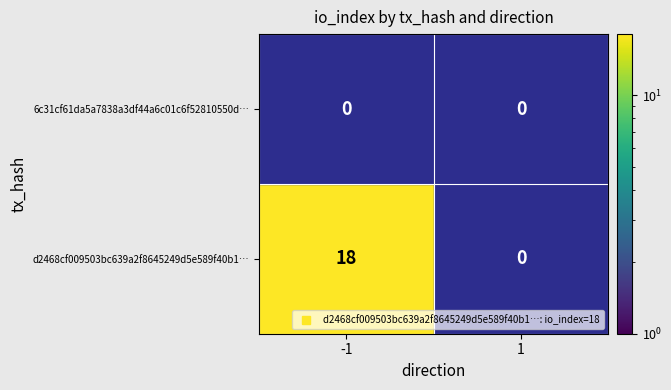

Between direction and io_index, which is larger?

io_index